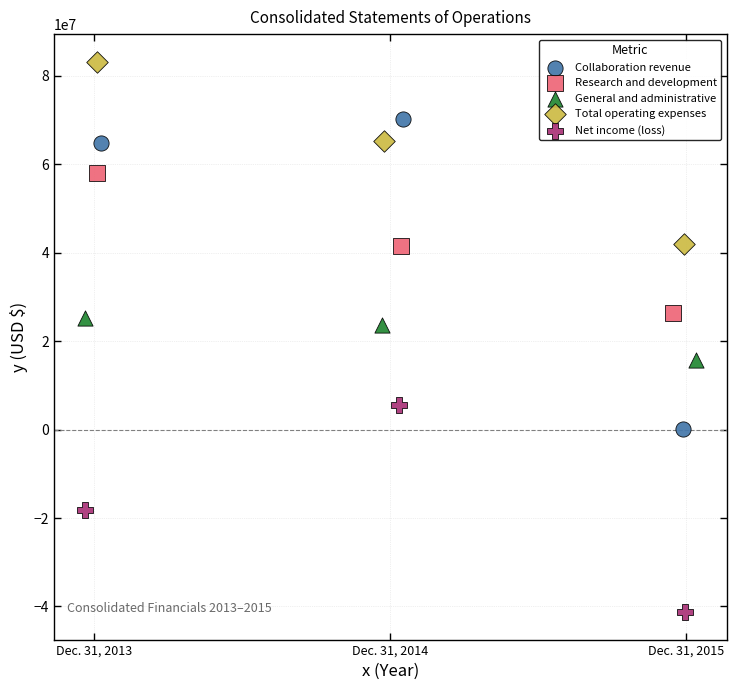

Which series reaches the minimum Y coordinate?

Net income (loss)